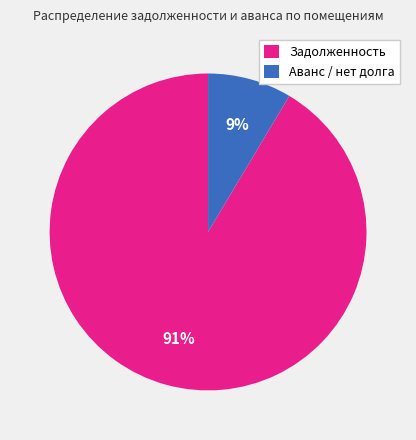

What percentage is the Задолженность slice, to the nearest percent?

91%